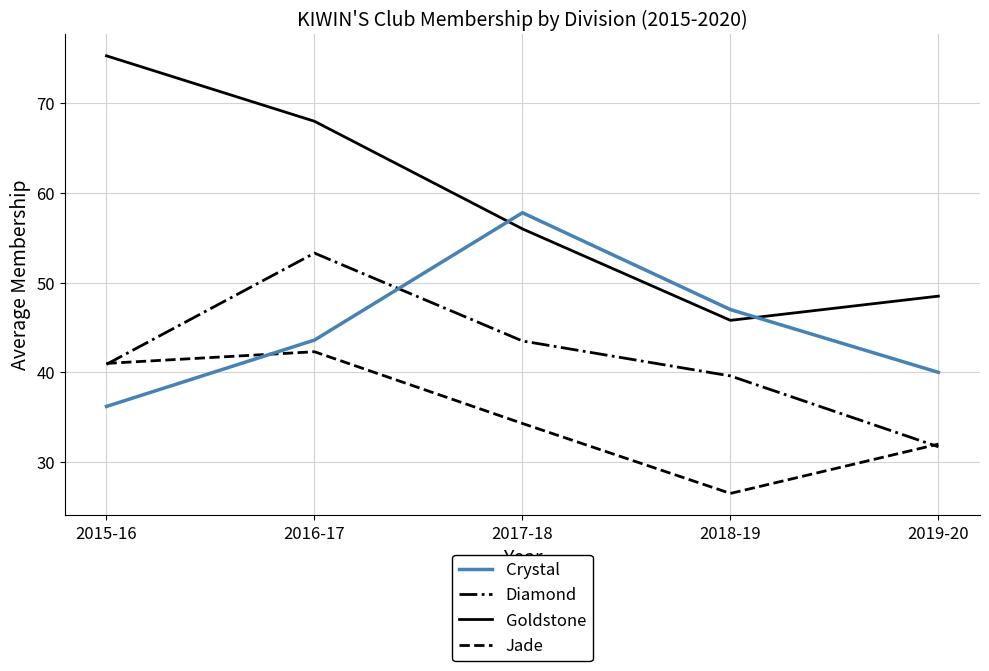

The Jade series shows 6.1 at 2018-19. True or false?

False